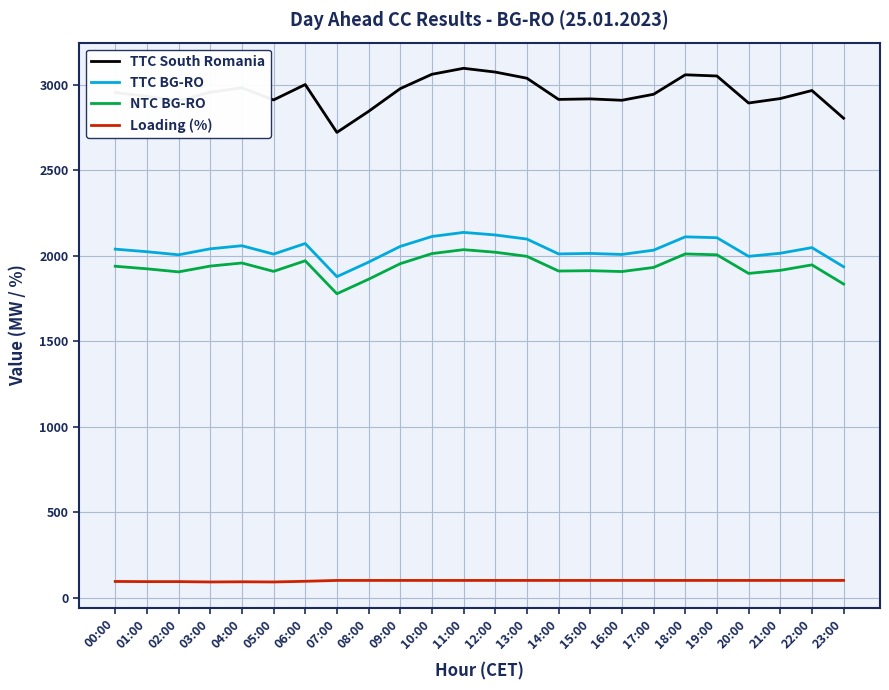

What is the sum of all TTC BG-RO values?

48872